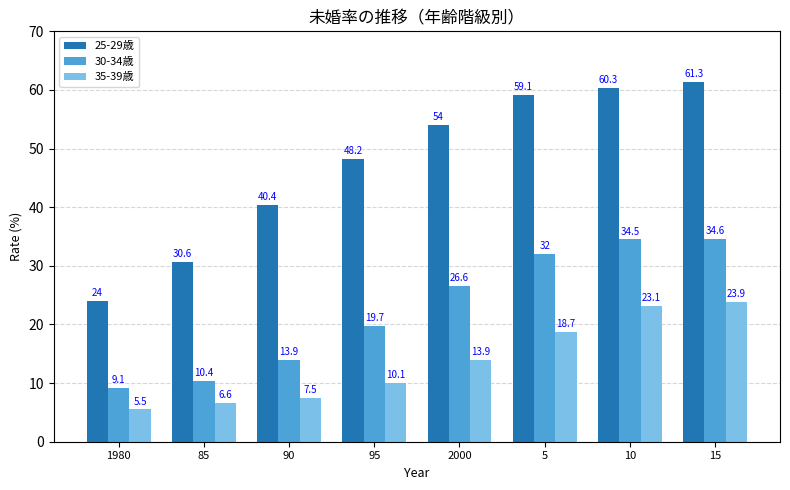

Is it true that 25-29歳 equals 35.3 at 1980?

False